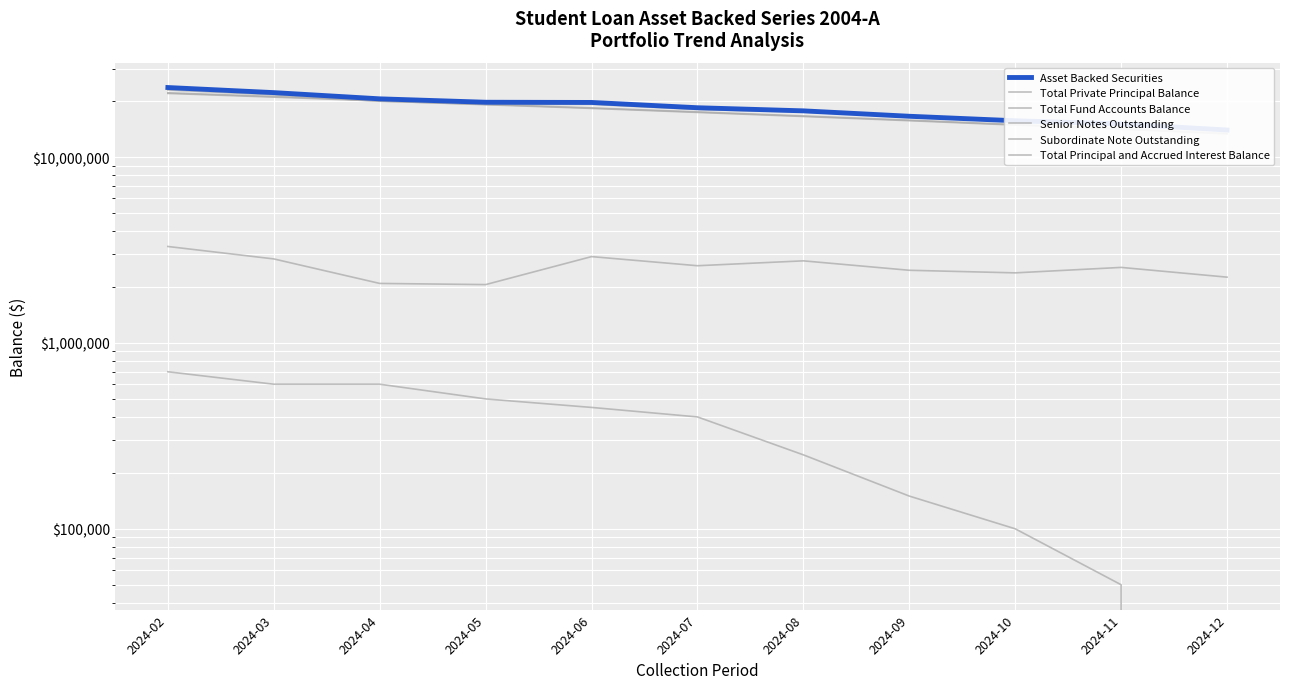

What are all the series names shown in the legend?

Asset Backed Securities, Total Private Principal Balance, Total Fund Accounts Balance, Senior Notes Outstanding, Subordinate Note Outstanding, Total Principal and Accrued Interest Balance